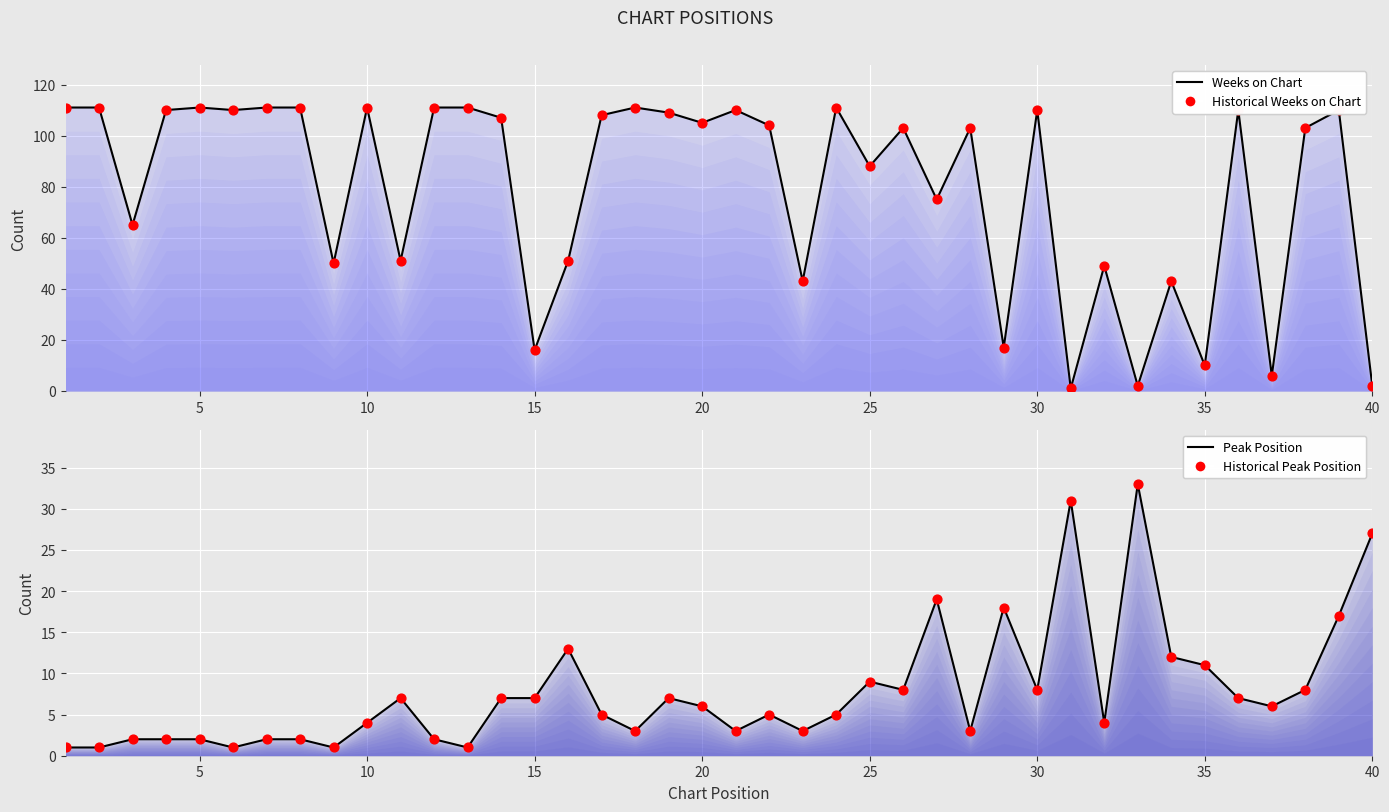

Which series has the widest spread of Y values?

Weeks on Chart (line)